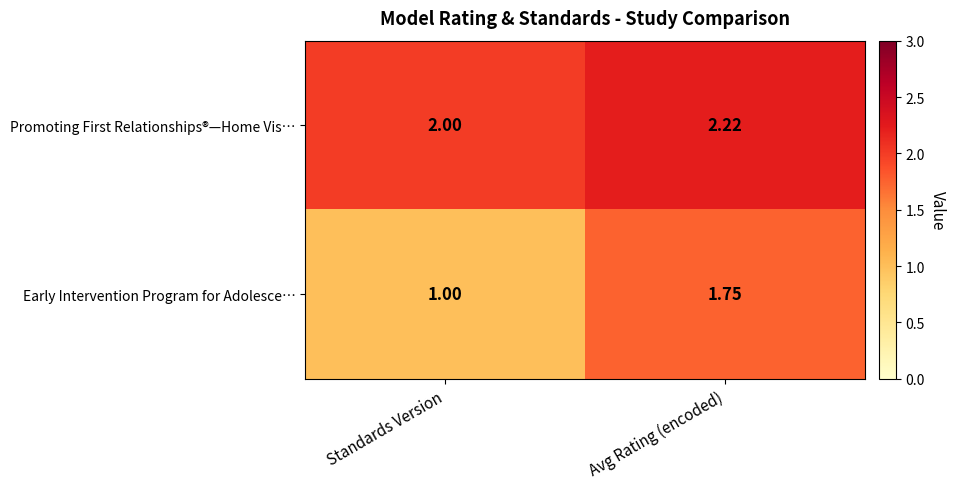

Where is Promoting First Relationships®—Home Vis… nearest to the value 2?

Standards Version